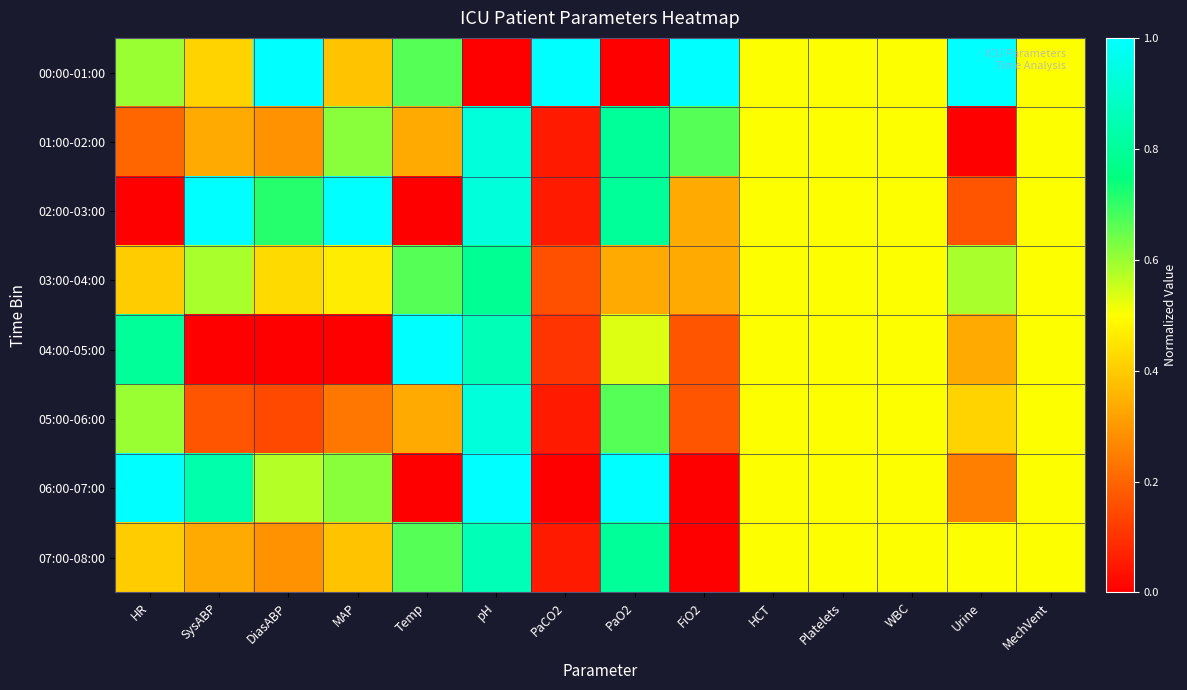

Reading left to right, extract all data points from this chart.

00:00-01:00: HR=0.6	SysABP=0.4	DiasABP=1.0	MAP=0.4	Temp=0.7	pH=0.0	PaCO2=1.0	PaO2=0.0	FiO2=1.0	HCT=0.5	Platelets=0.5	WBC=0.5	Urine=1.0	MechVent=0.5
01:00-02:00: HR=0.2	SysABP=0.3	DiasABP=0.3	MAP=0.6	Temp=0.3	pH=0.9	PaCO2=0.1	PaO2=0.8	FiO2=0.7	HCT=0.5	Platelets=0.5	WBC=0.5	Urine=0.0	MechVent=0.5
02:00-03:00: HR=0.0	SysABP=1.0	DiasABP=0.7	MAP=1.0	Temp=0.0	pH=0.9	PaCO2=0.1	PaO2=0.8	FiO2=0.3	HCT=0.5	Platelets=0.5	WBC=0.5	Urine=0.2	MechVent=0.5
03:00-04:00: HR=0.4	SysABP=0.6	DiasABP=0.4	MAP=0.5	Temp=0.7	pH=0.8	PaCO2=0.2	PaO2=0.3	FiO2=0.3	HCT=0.5	Platelets=0.5	WBC=0.5	Urine=0.6	MechVent=0.5
04:00-05:00: HR=0.8	SysABP=0.0	DiasABP=0.0	MAP=0.0	Temp=1.0	pH=0.9	PaCO2=0.1	PaO2=0.5	FiO2=0.2	HCT=0.5	Platelets=0.5	WBC=0.5	Urine=0.3	MechVent=0.5
05:00-06:00: HR=0.6	SysABP=0.2	DiasABP=0.1	MAP=0.2	Temp=0.3	pH=0.9	PaCO2=0.1	PaO2=0.7	FiO2=0.2	HCT=0.5	Platelets=0.5	WBC=0.5	Urine=0.4	MechVent=0.5
06:00-07:00: HR=1.0	SysABP=0.8	DiasABP=0.6	MAP=0.6	Temp=0.0	pH=1.0	PaCO2=0.0	PaO2=1.0	FiO2=0.0	HCT=0.5	Platelets=0.5	WBC=0.5	Urine=0.2	MechVent=0.5
07:00-08:00: HR=0.4	SysABP=0.3	DiasABP=0.3	MAP=0.4	Temp=0.7	pH=0.9	PaCO2=0.1	PaO2=0.8	FiO2=0.0	HCT=0.5	Platelets=0.5	WBC=0.5	Urine=0.5	MechVent=0.5